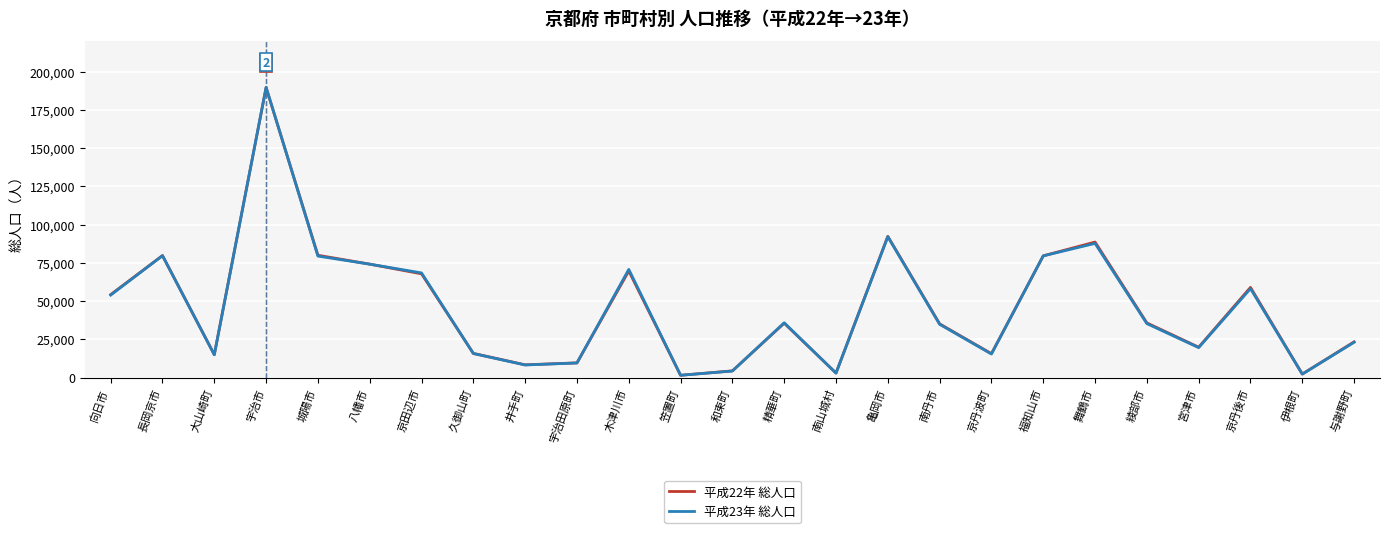

The 平成23年 総人口 series shows 130971 at 長岡京市. True or false?

False